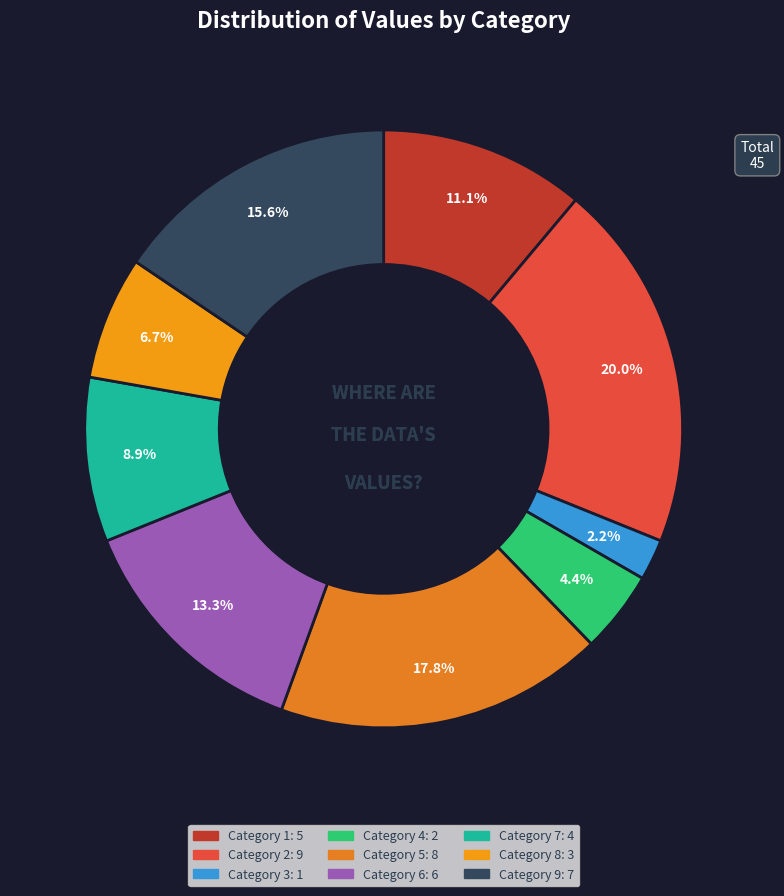

Count the number of slices in the pie.

9